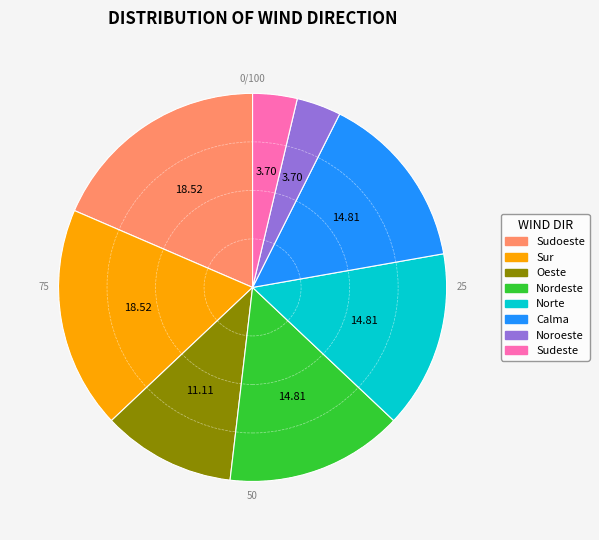

Count the number of slices in the pie.

8